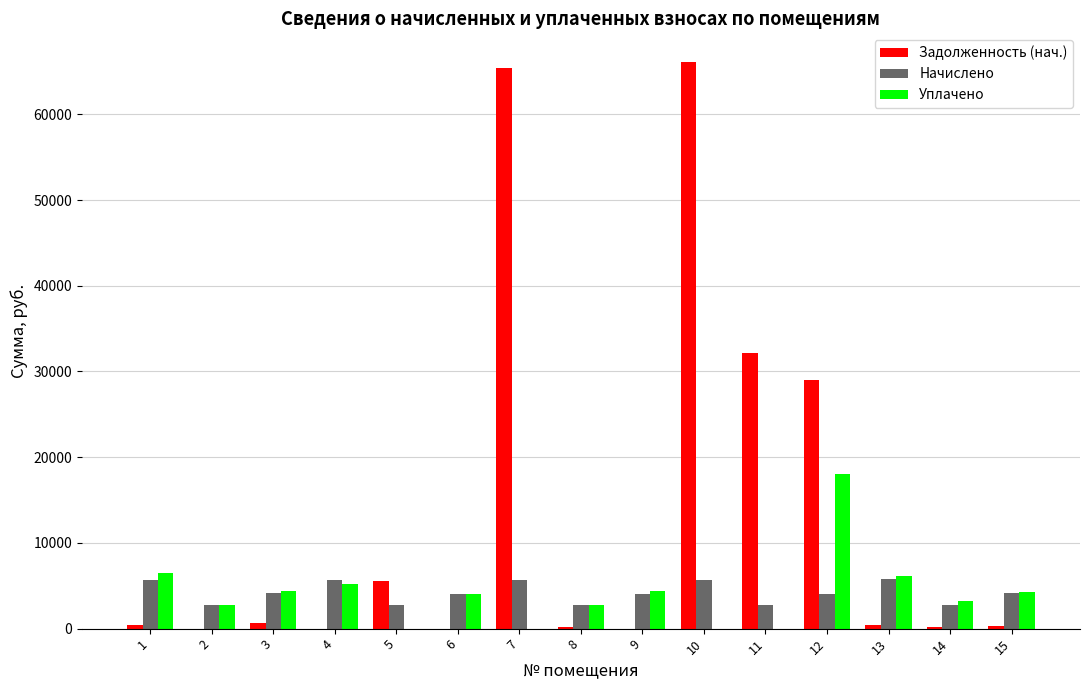

What is the greatest value displayed?

66139.1